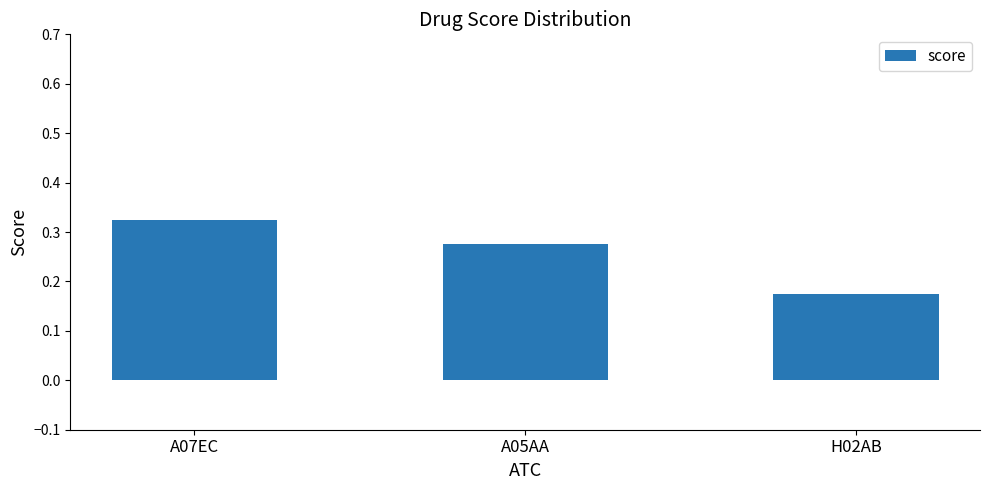

List the labels in order of value, largest first.

A07EC, A05AA, H02AB